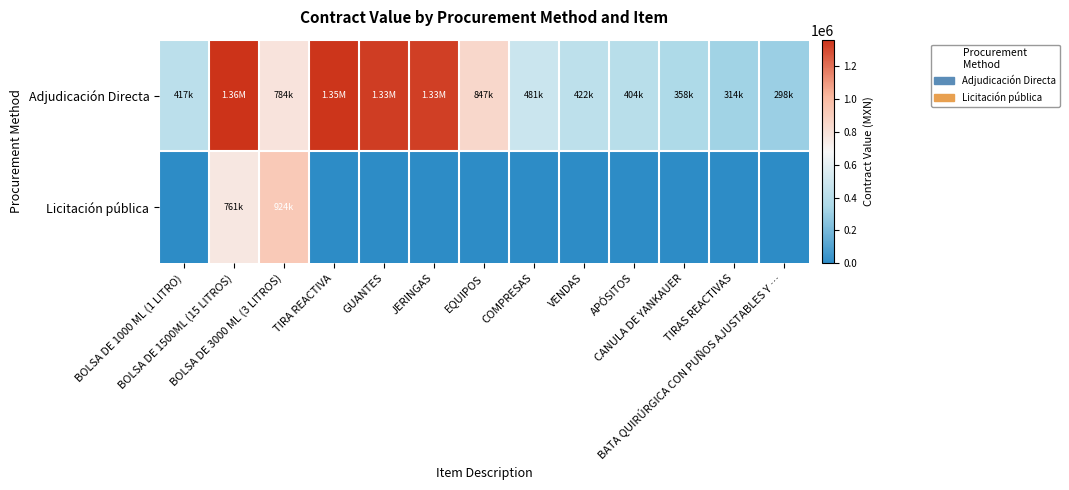

Which label corresponds to the largest value in the chart?

BOLSA DE 1500ML (15 LITROS)